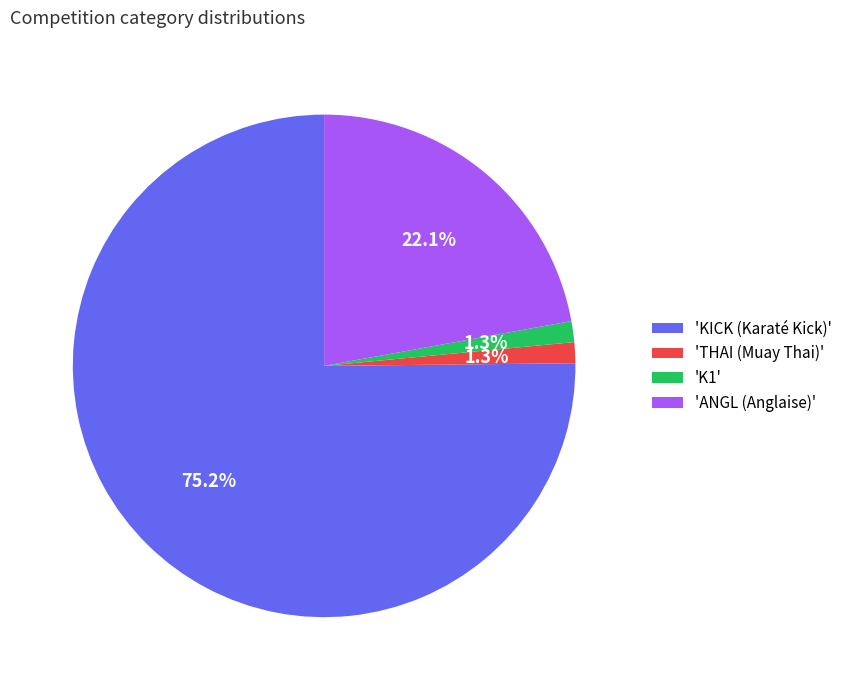

What is the largest slice in the pie chart?

'KICK (Karaté Kick)'